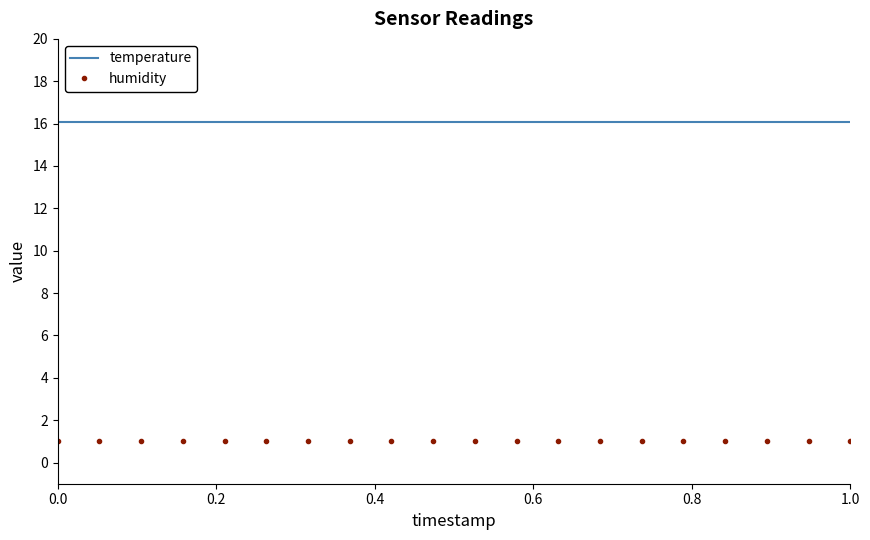

How many distinct data groups are displayed?

2